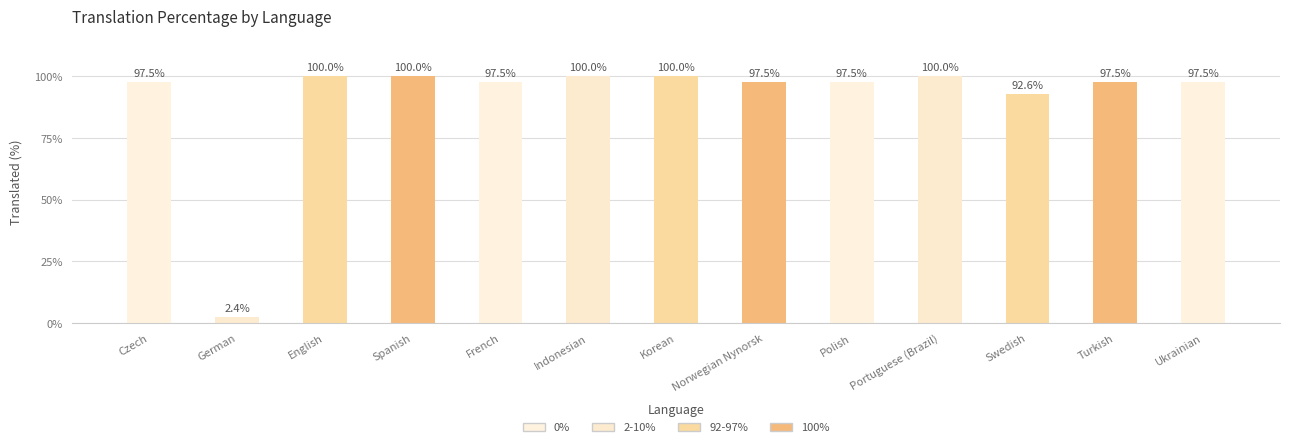

What is the label of the 12th bar from the right?

German